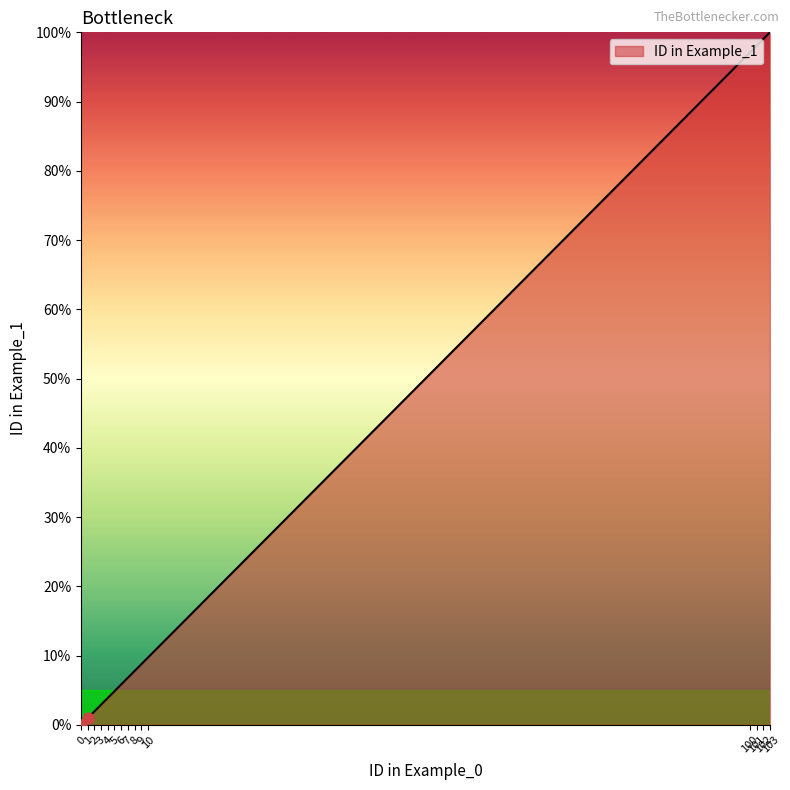

What is the change in value from 0 to 4?

+3.9